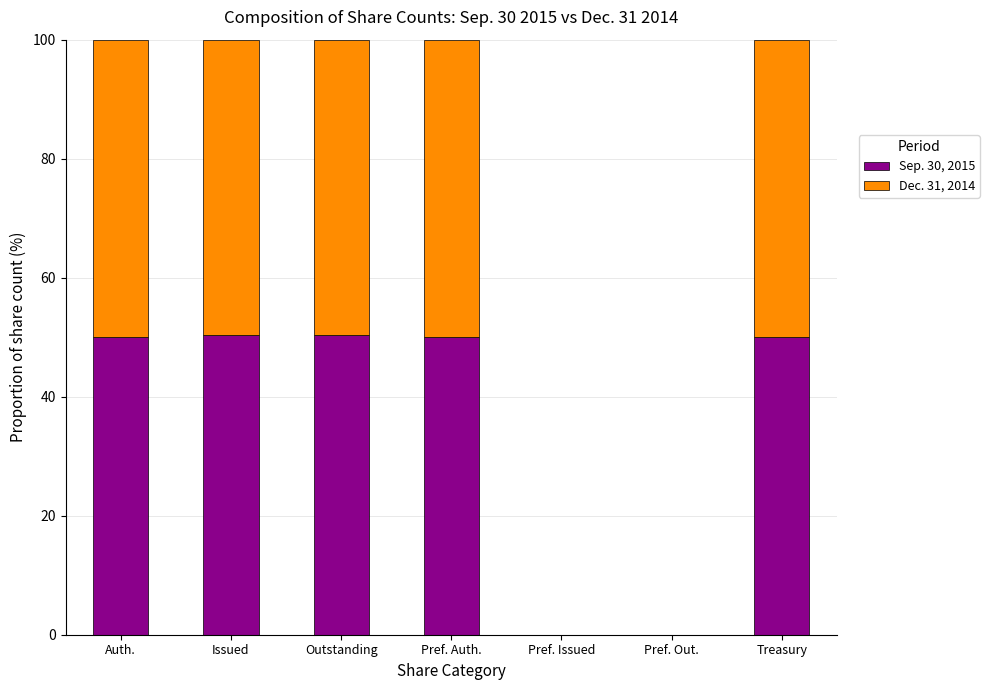

True or false: Sep. 30, 2015 has a value of 20.1 at Outstanding.

False